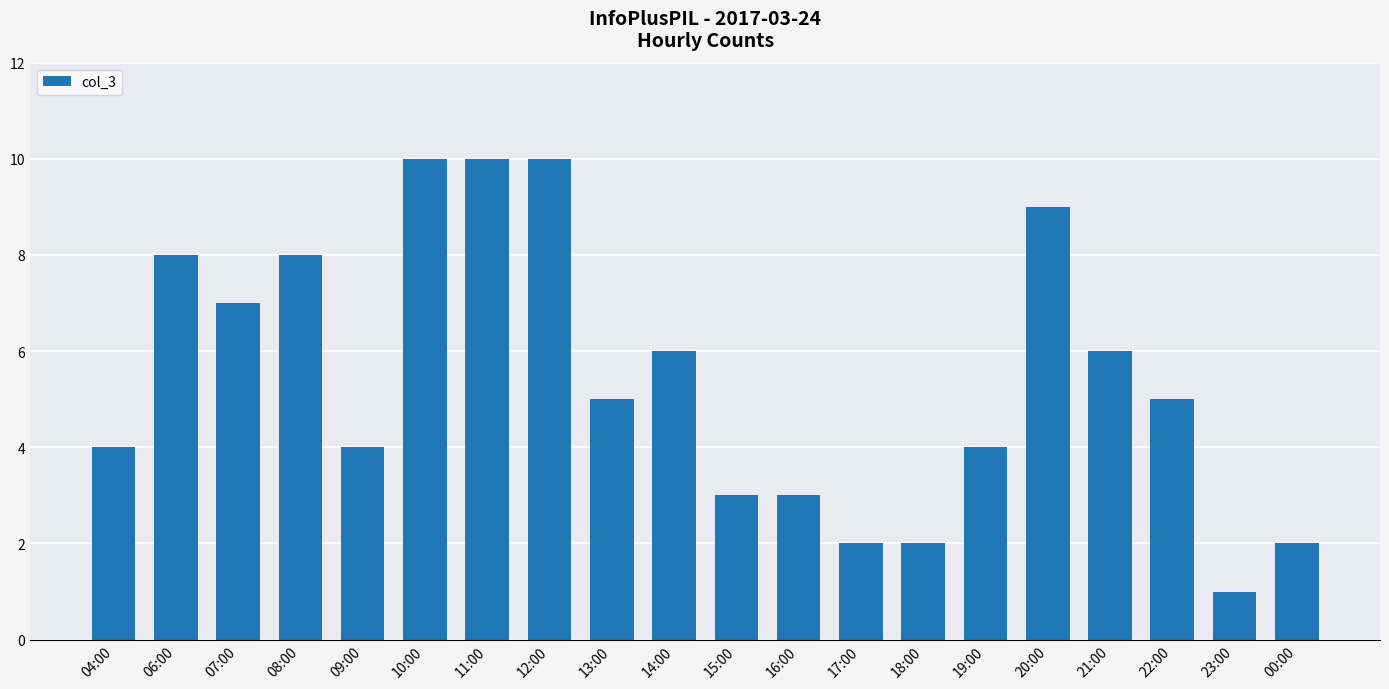

What is the sum of all values?

109